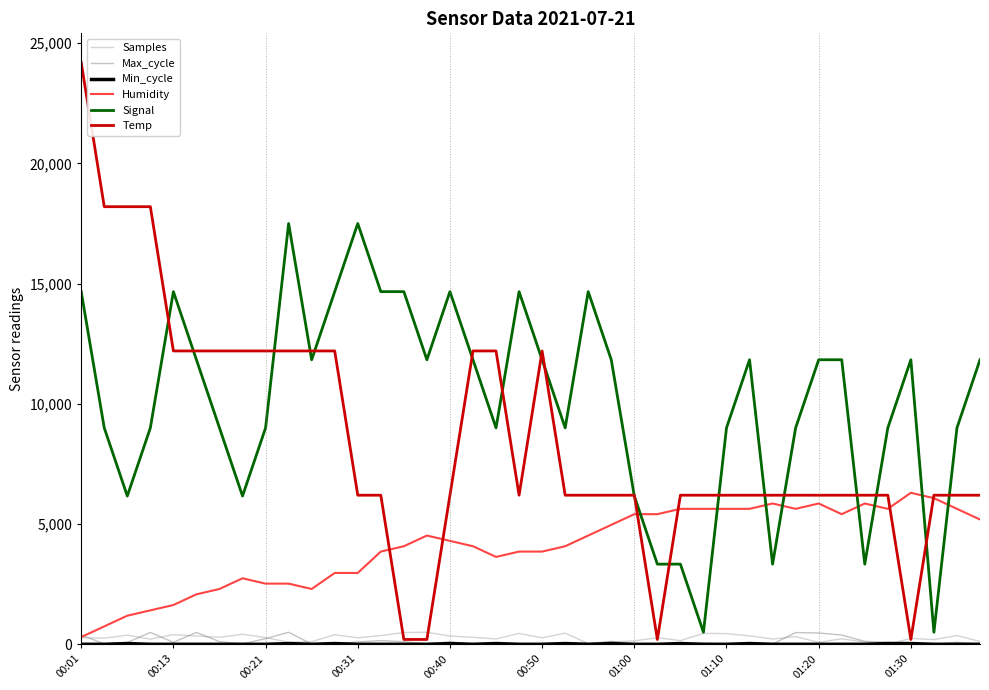

What is the maximum value shown in the chart?

24200.0